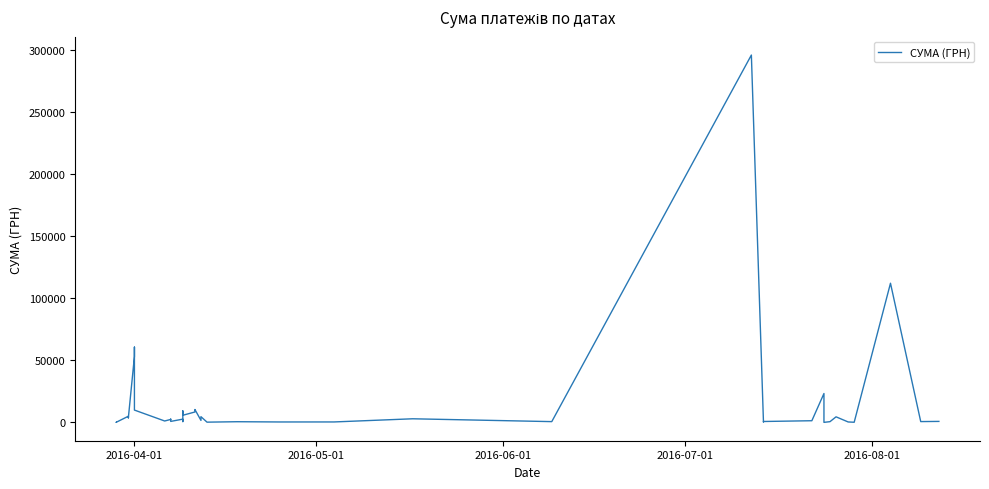

True or false: there are more than 2 points higher than both neighbors.

True